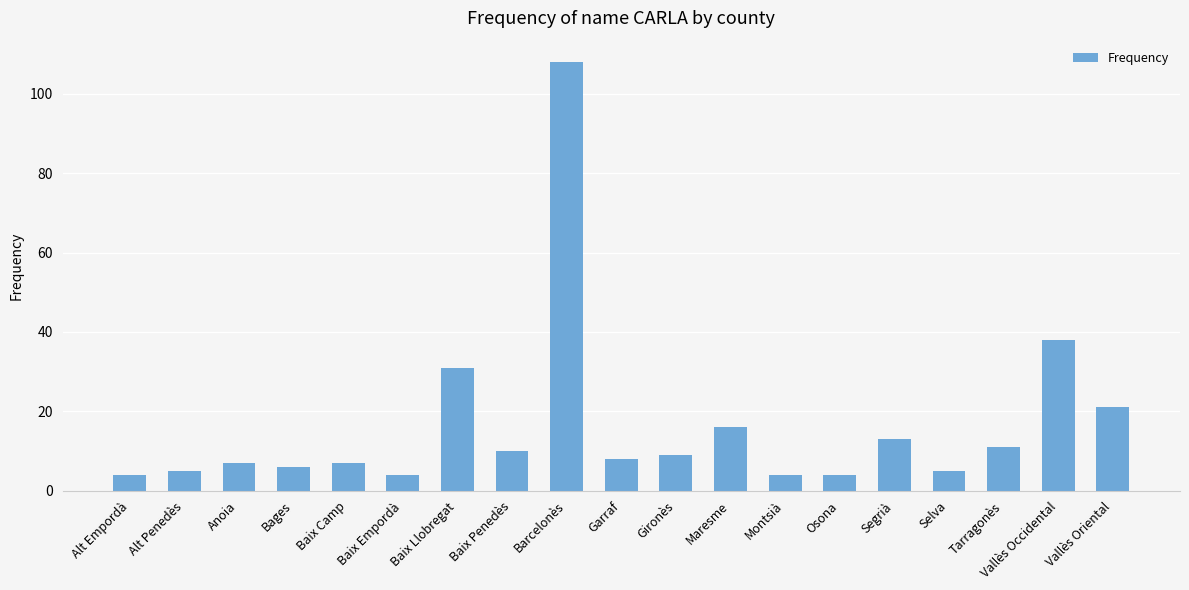

How many values are below 8?

9